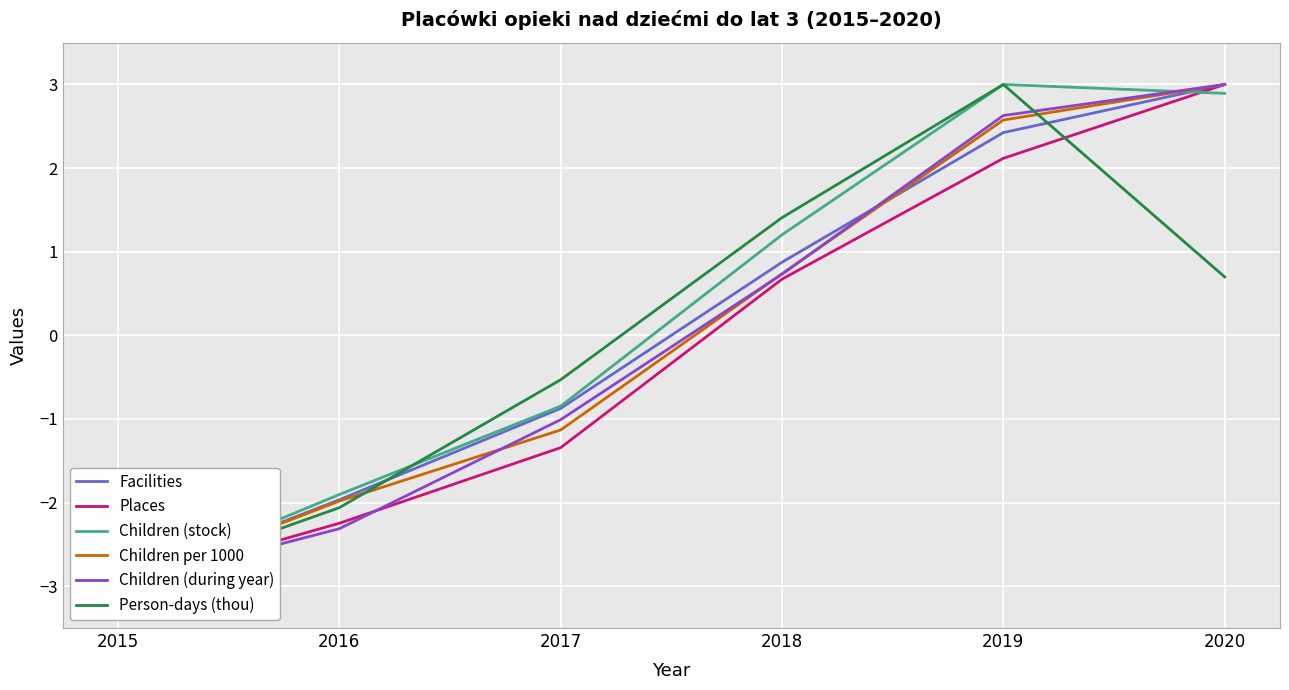

What is the greatest value displayed?

3.0